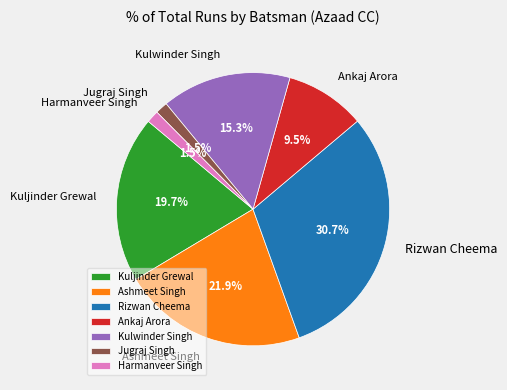

Combined, do Jugraj Singh and Kulwinder Singh account for over 50%?

No